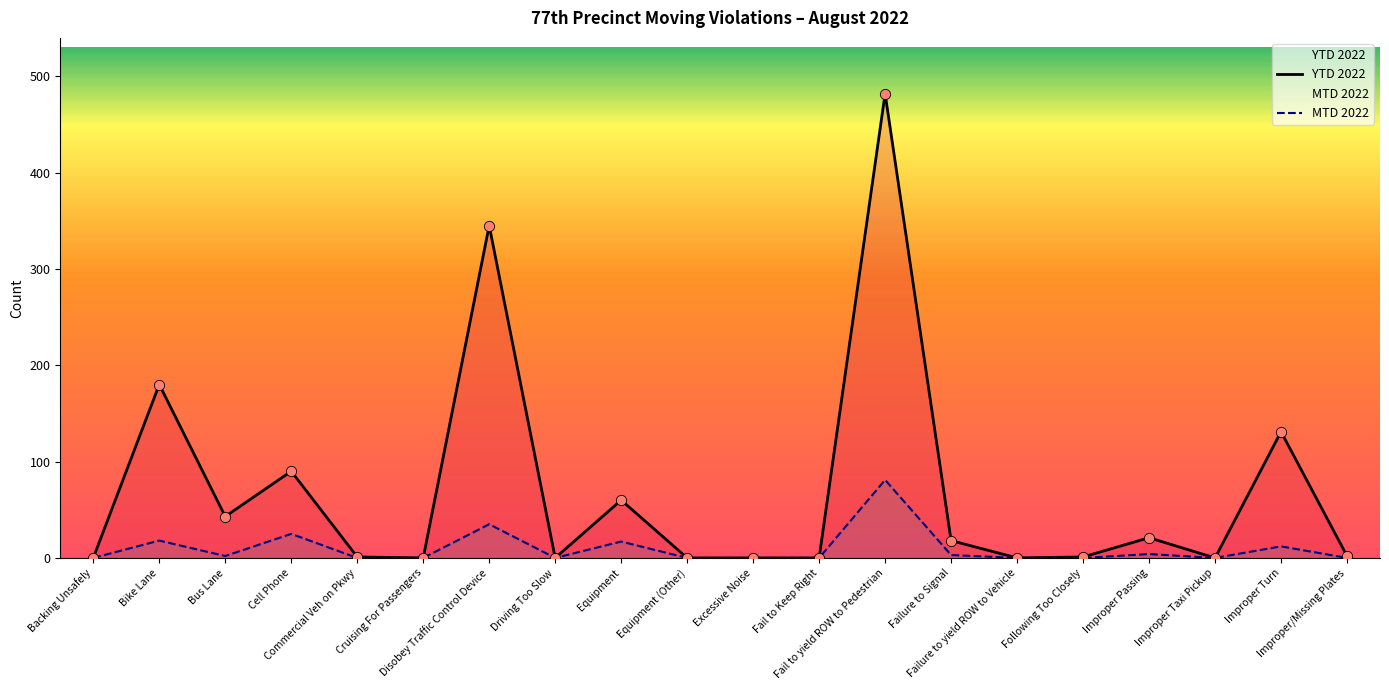

At how many categories does at least one series exceed 76?

5